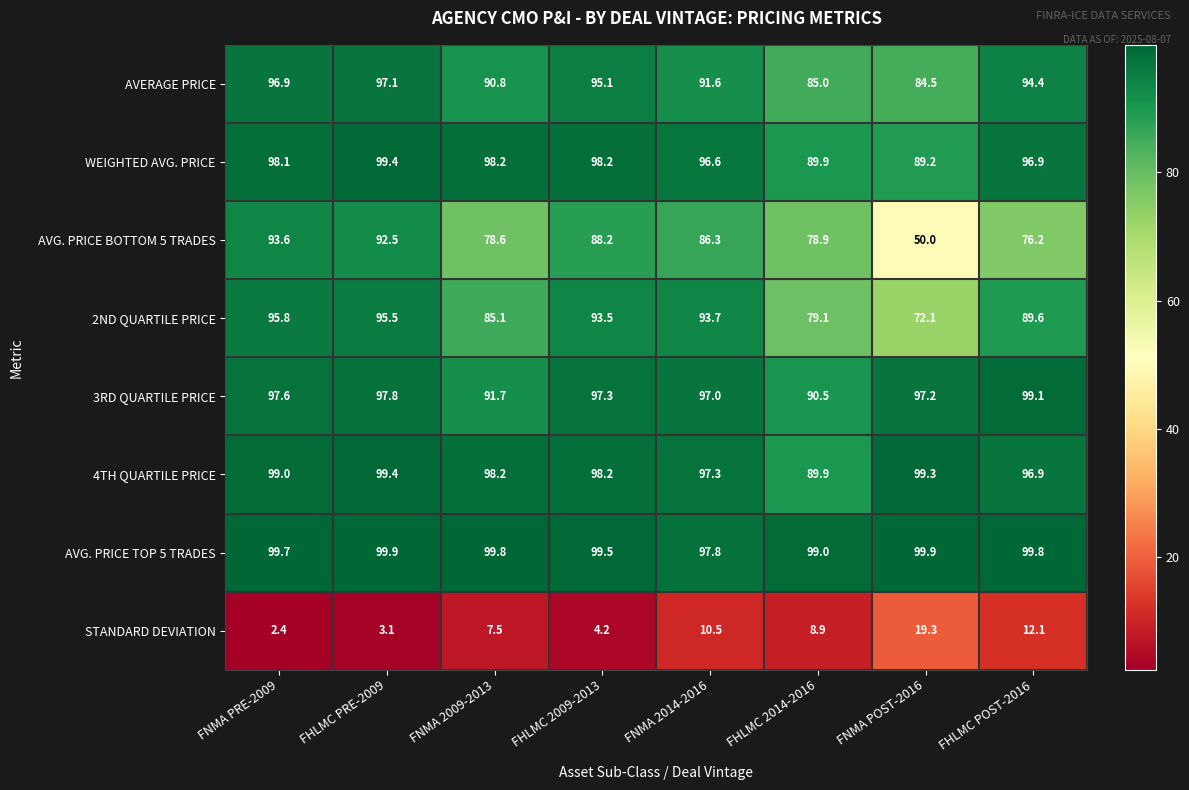

At which label is STANDARD DEVIATION closest to 10?

FNMA 2014-2016